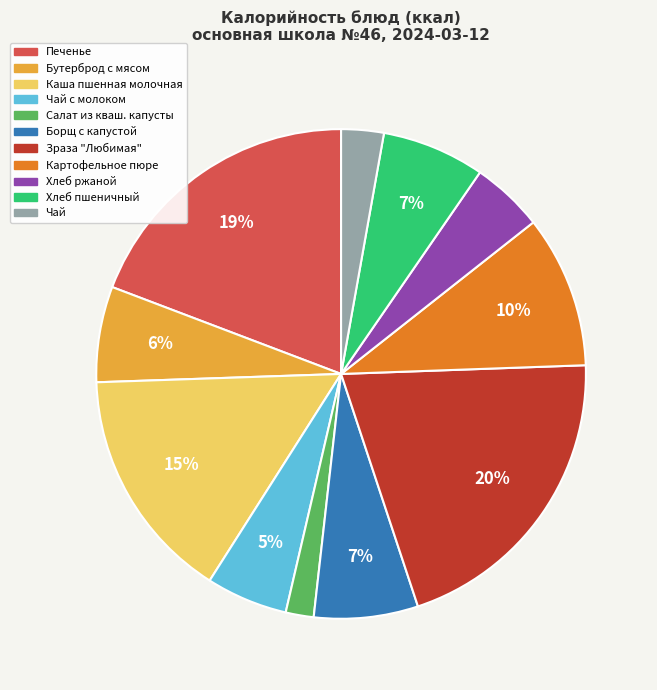

Is there a majority slice in this chart?

No